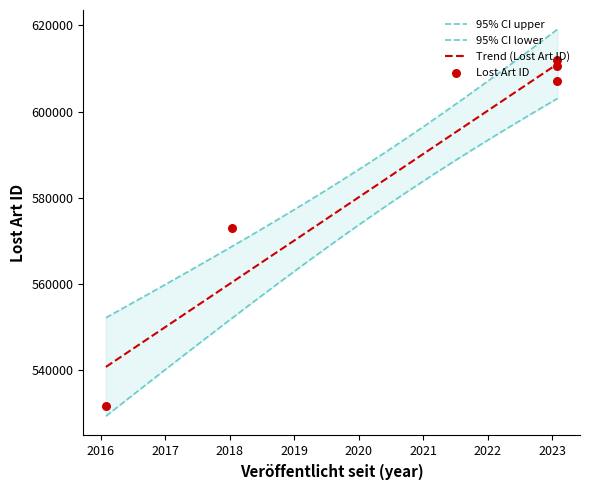

What is the change in value from 2016-01-28 to 2023-01-31?

+75496